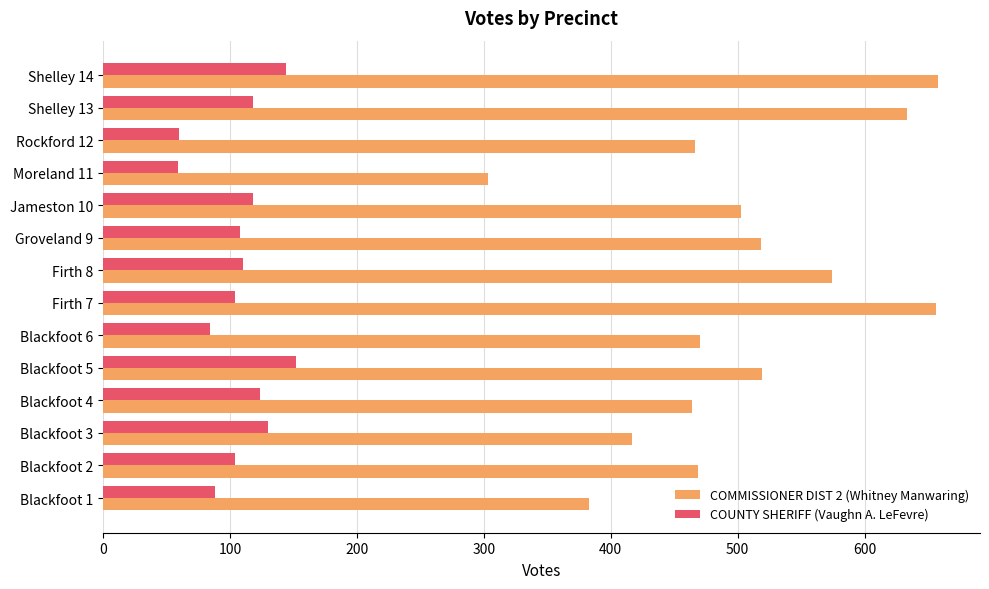

What is the greatest value displayed?

658